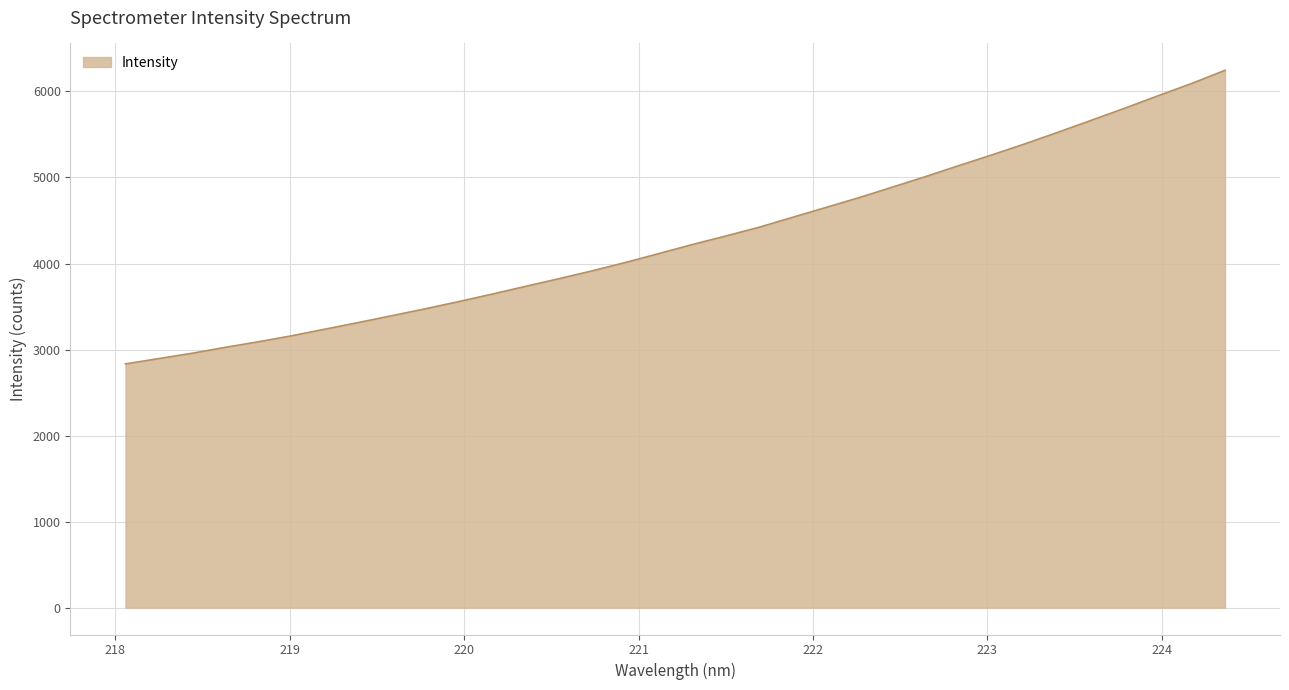

What is the difference between the maximum and minimum values?

3412.6